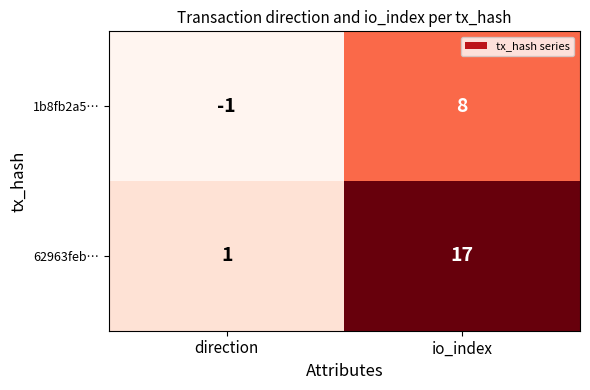

Where is 62963feb… nearest to the value 9?

direction